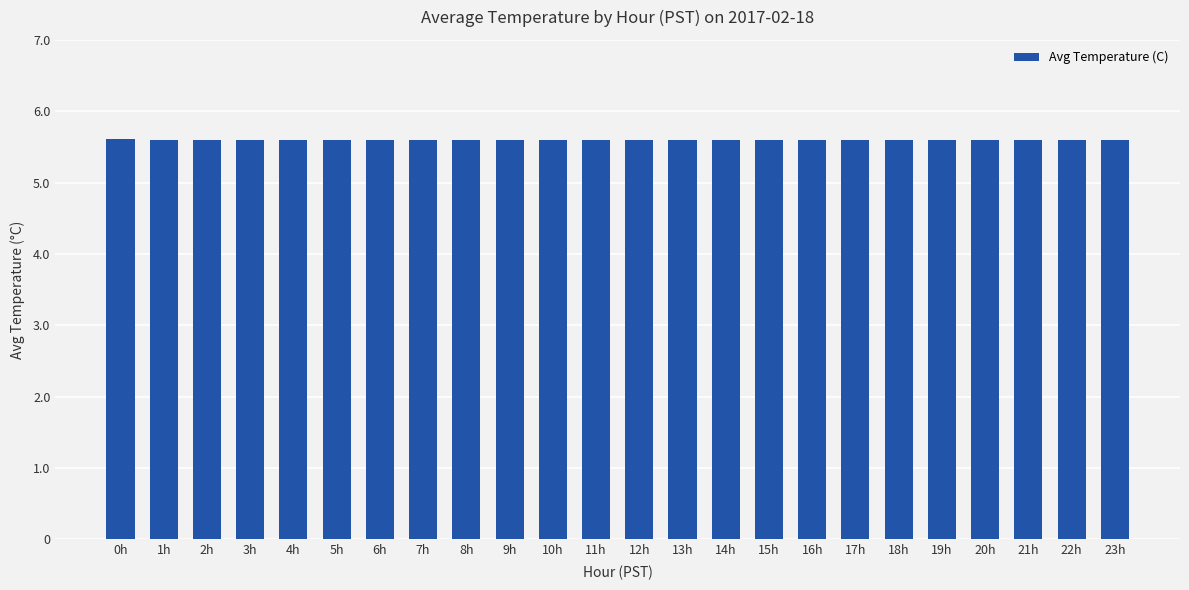

How many bars are there in total?

24